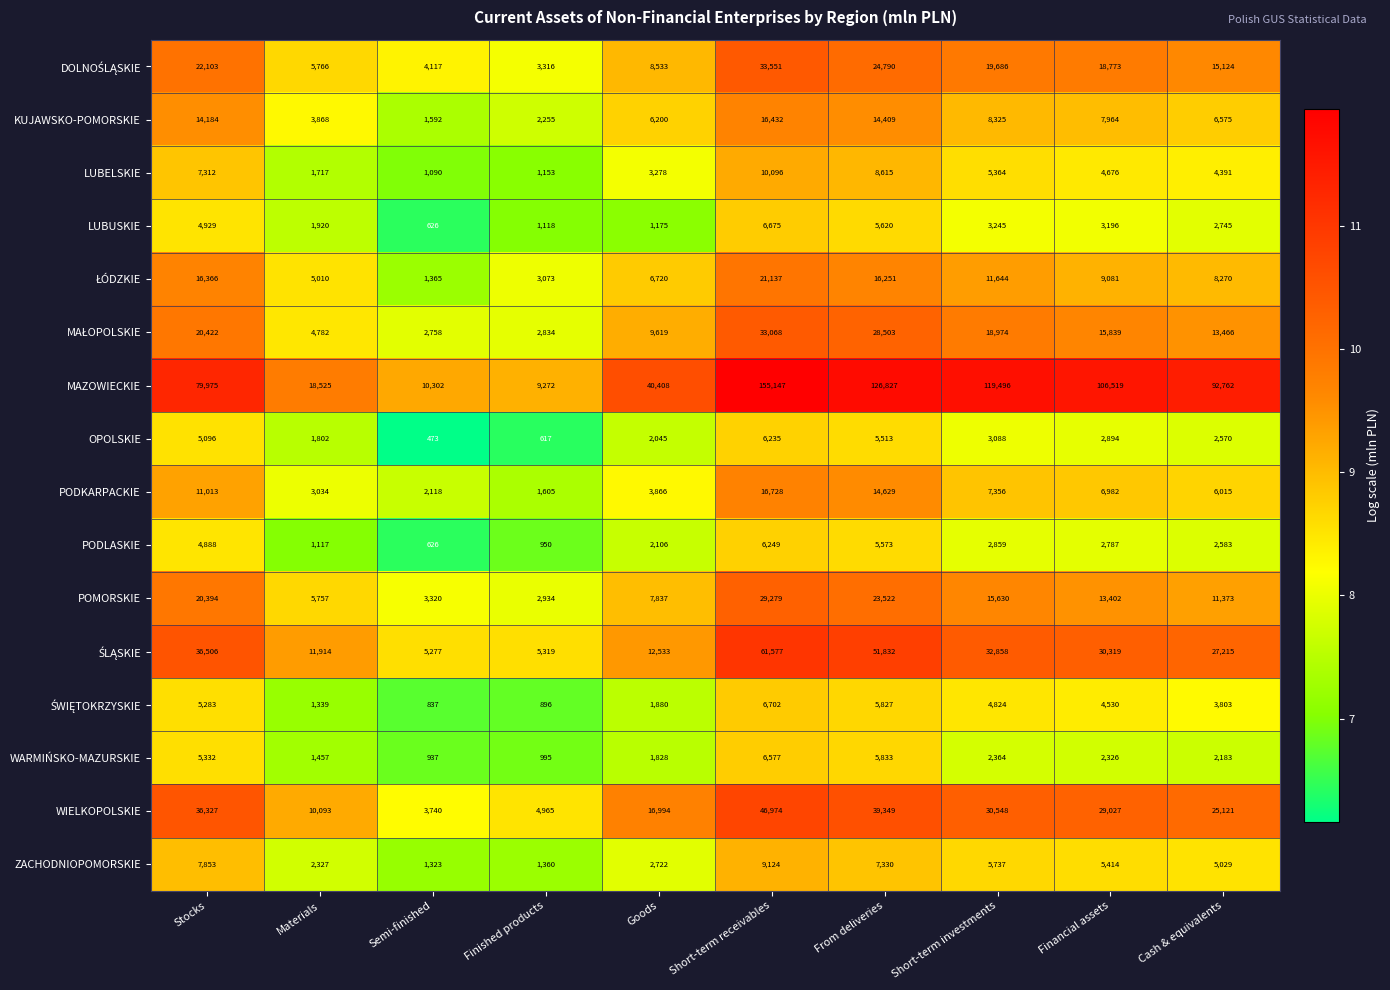

What is the maximum value shown in the chart?

155147